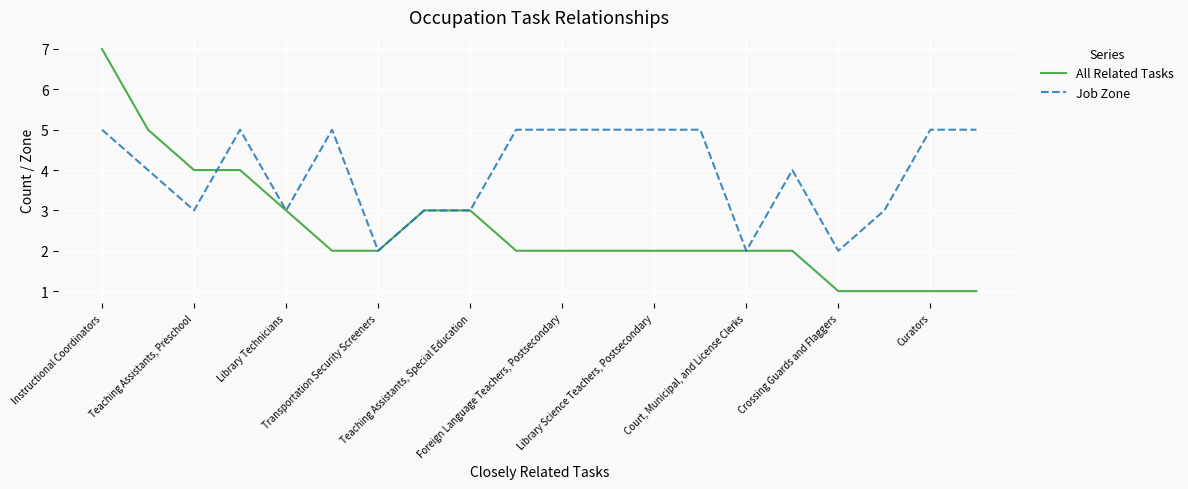

Which series has the largest total across all categories?

Job Zone